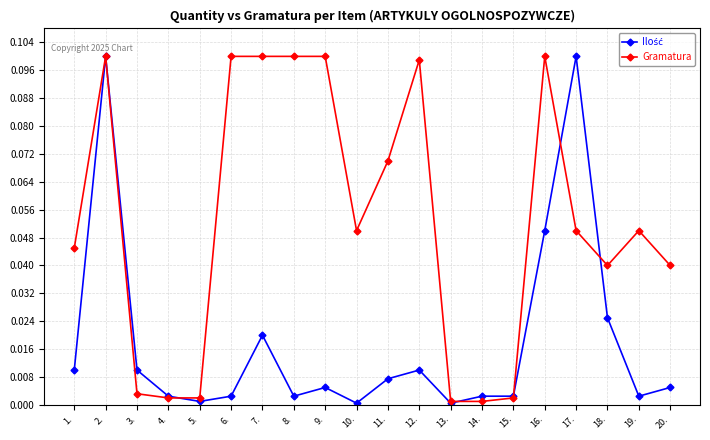

Between 15. and 18., which series saw the biggest shift?

Gramatura